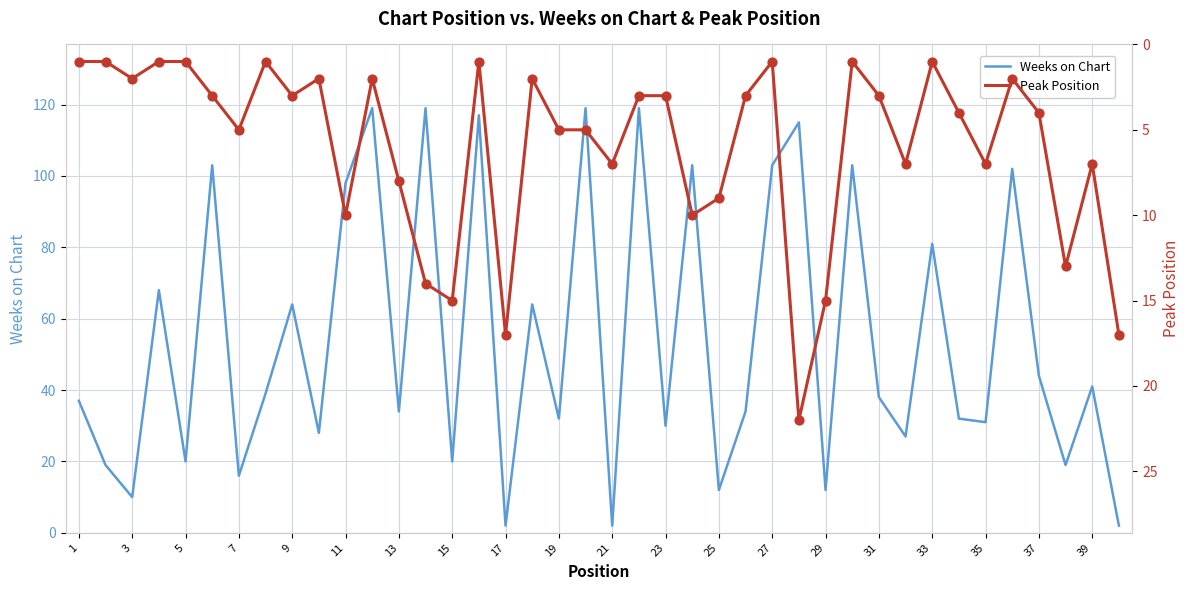

Which series contains the highest Y value?

Weeks on Chart